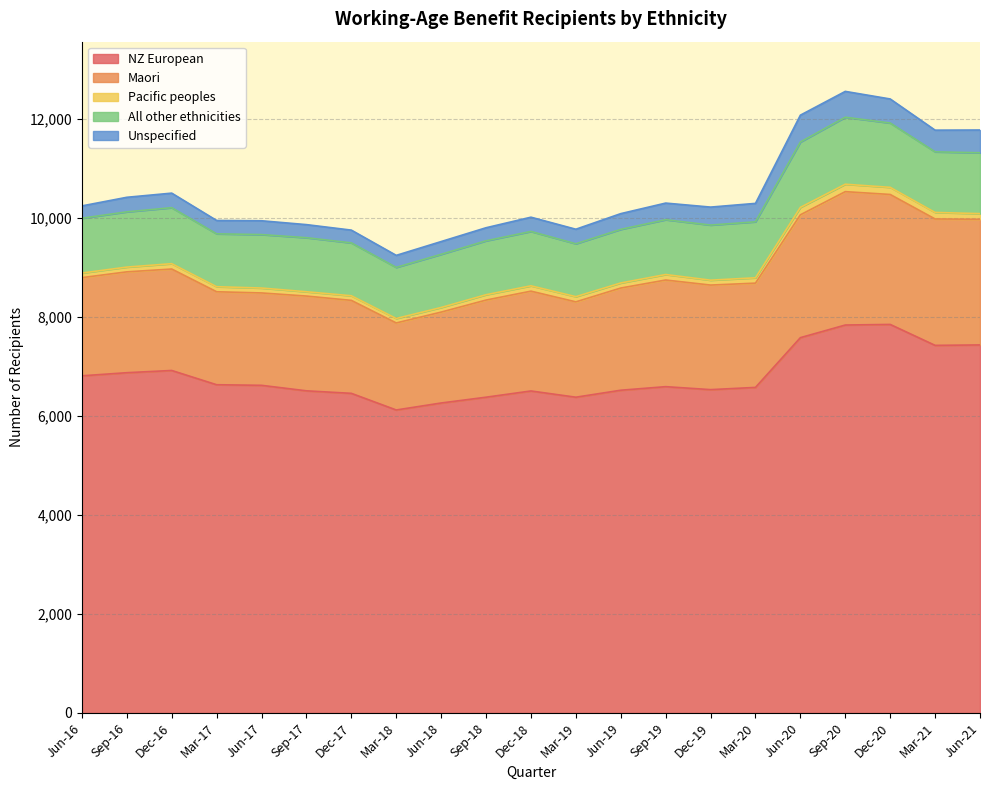

The Pacific peoples series shows 144 at Dec-20. True or false?

True